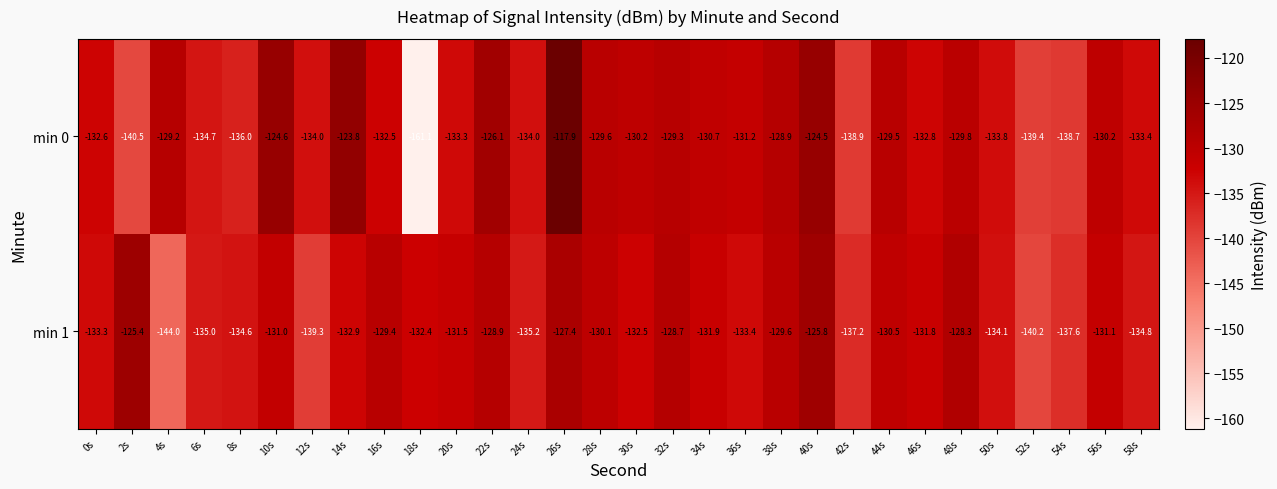

What is the minimum value shown in the chart?

-161.1